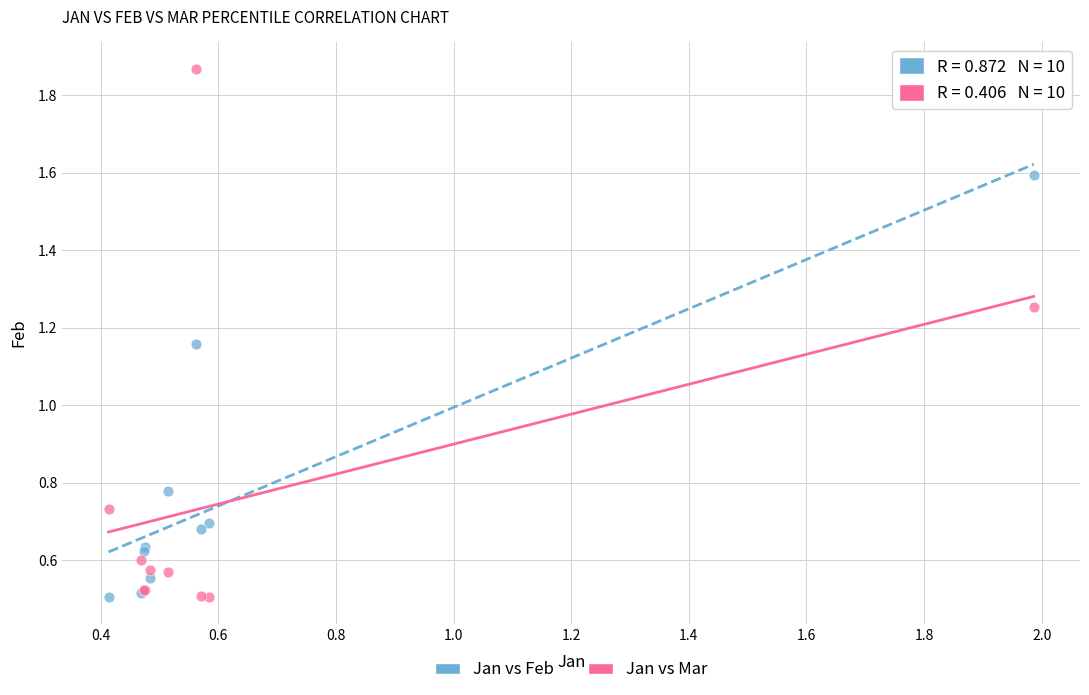

Which series has the largest Y range (max minus min)?

Jan vs Mar